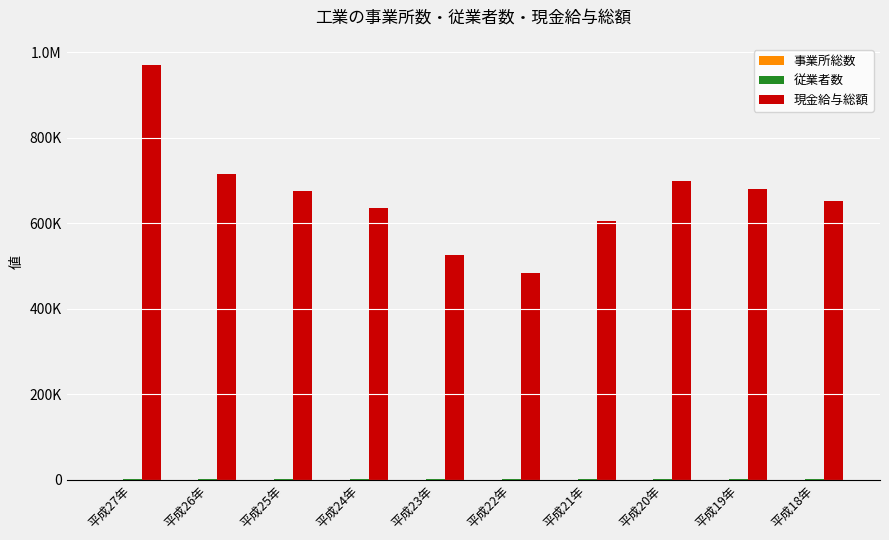

What is the smallest value displayed?

28